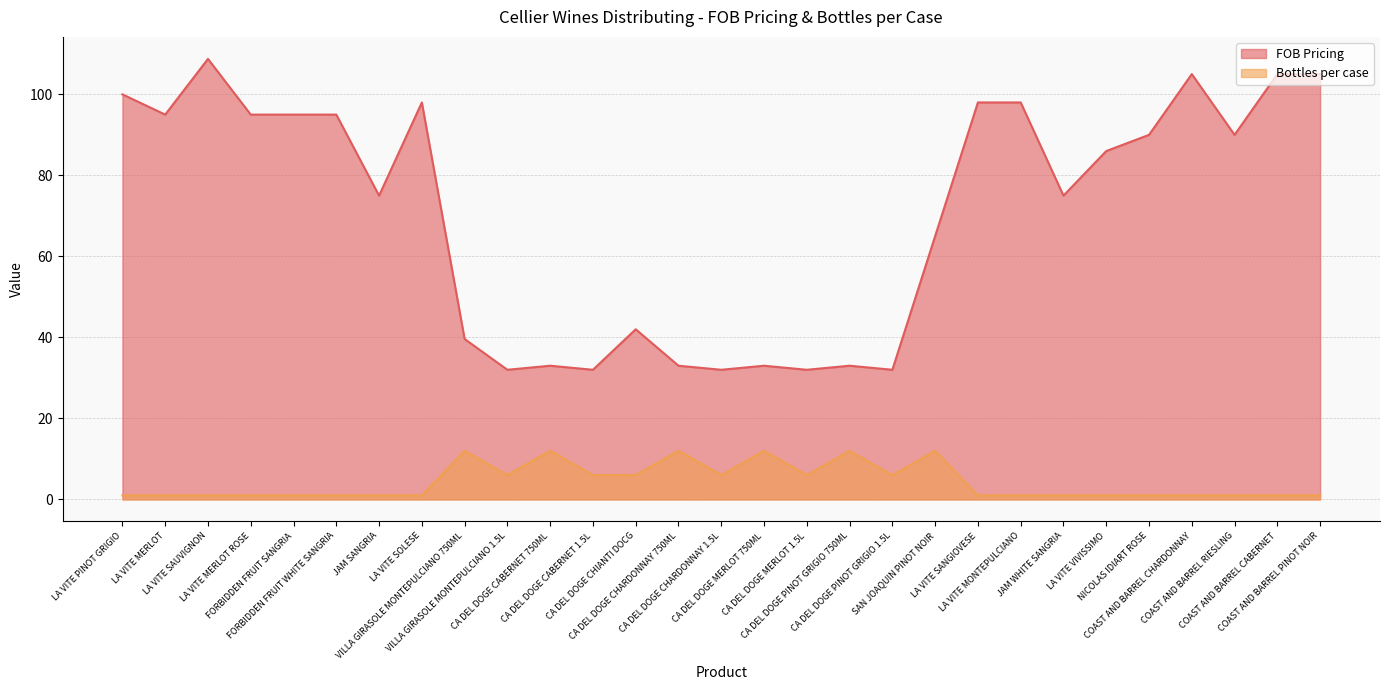

Which label corresponds to the smallest value in the chart?

LA VITE PINOT GRIGIO